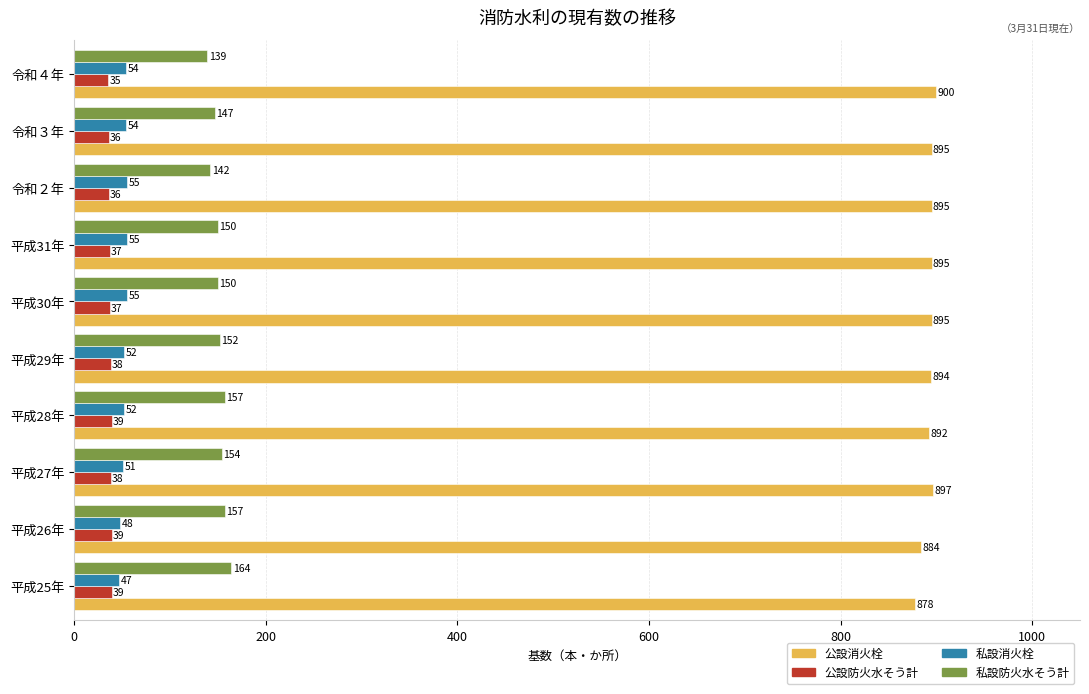

The 私設防火水そう計 series shows 150 at 平成30年. True or false?

True